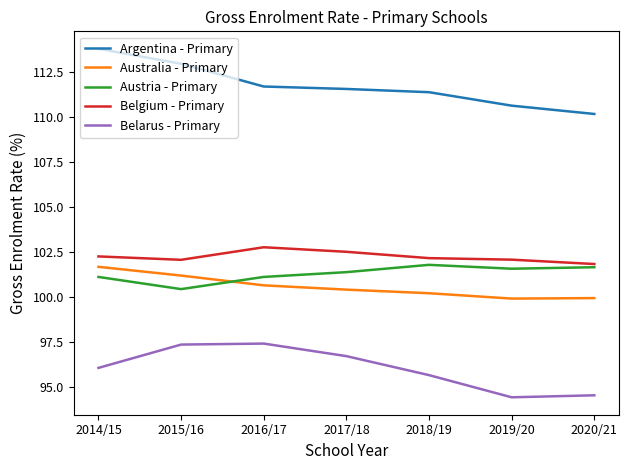

In Austria - Primary, how many points are higher than both neighbors (excluding endpoints)?

1